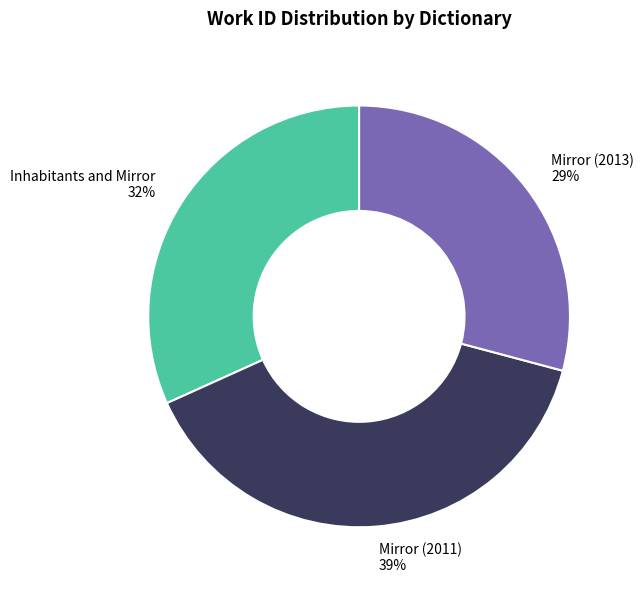

To the nearest percent, what portion does Inhabitants and Mirror represent?

32%